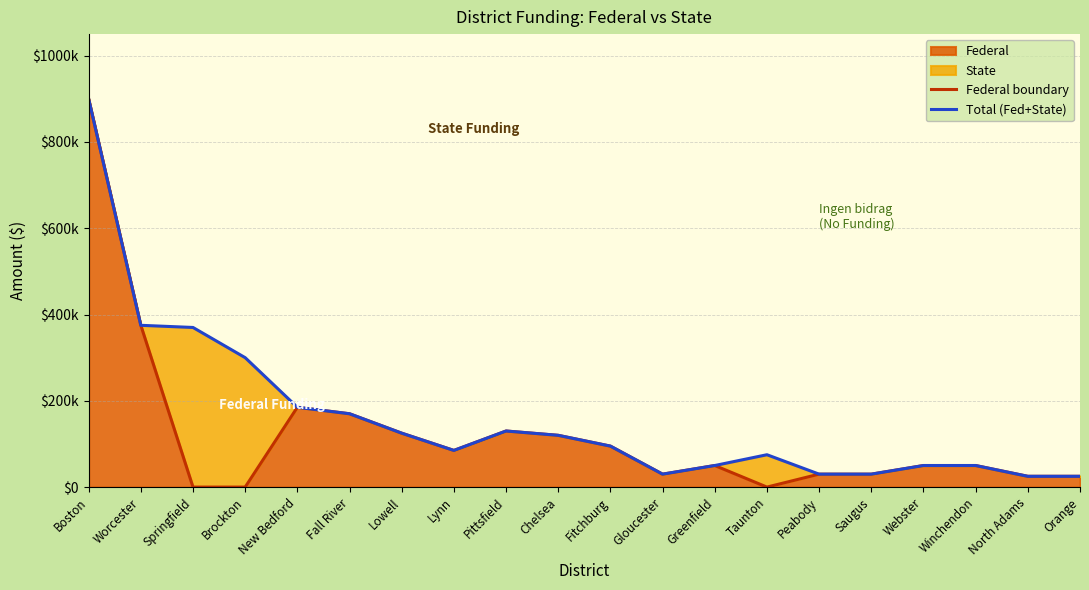

How many interior local peaks does the Federal boundary series have?

3